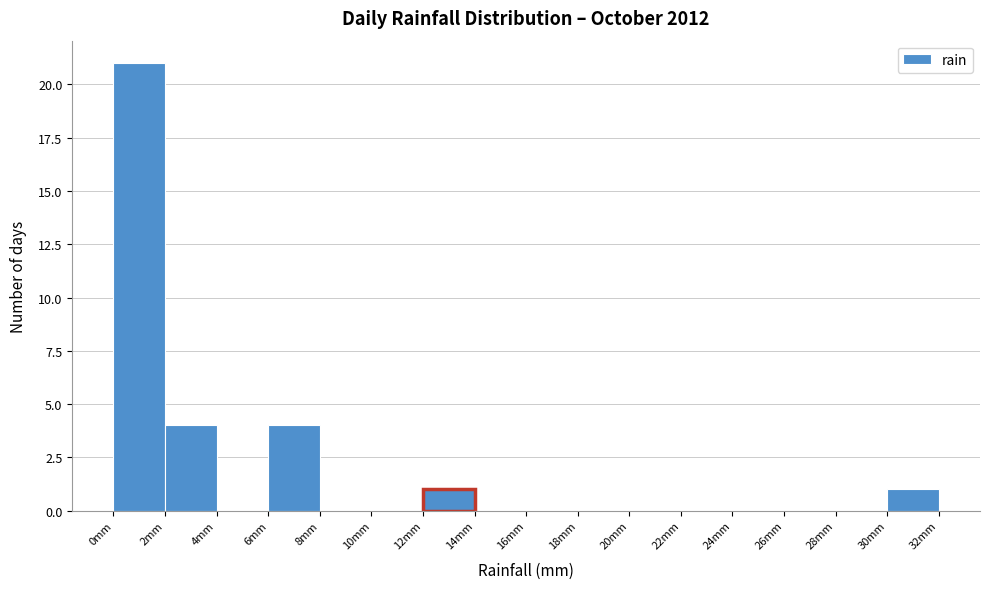

How tall is the bar that spans 12 to 14 on the x-axis? The values are not printed on the chart, so give them approximately, as read against the axis.

1